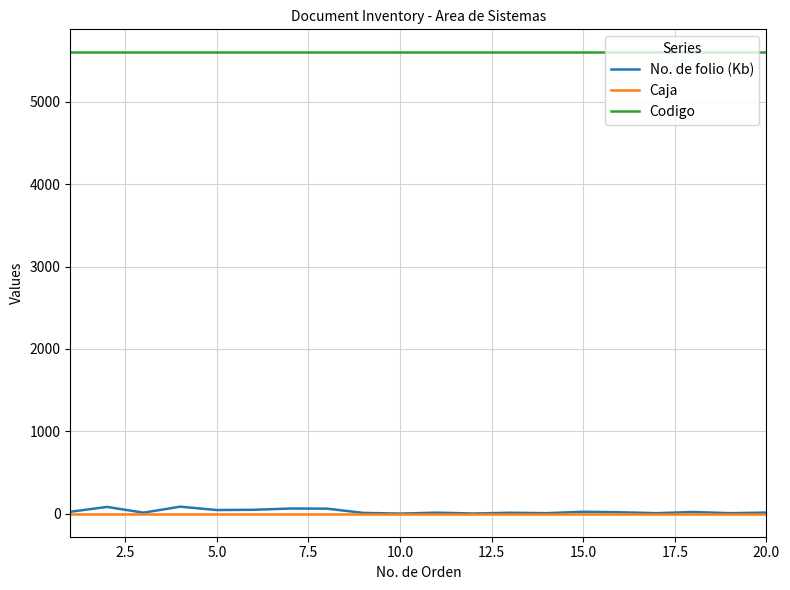

At how many categories does at least one series exceed 3211?

20